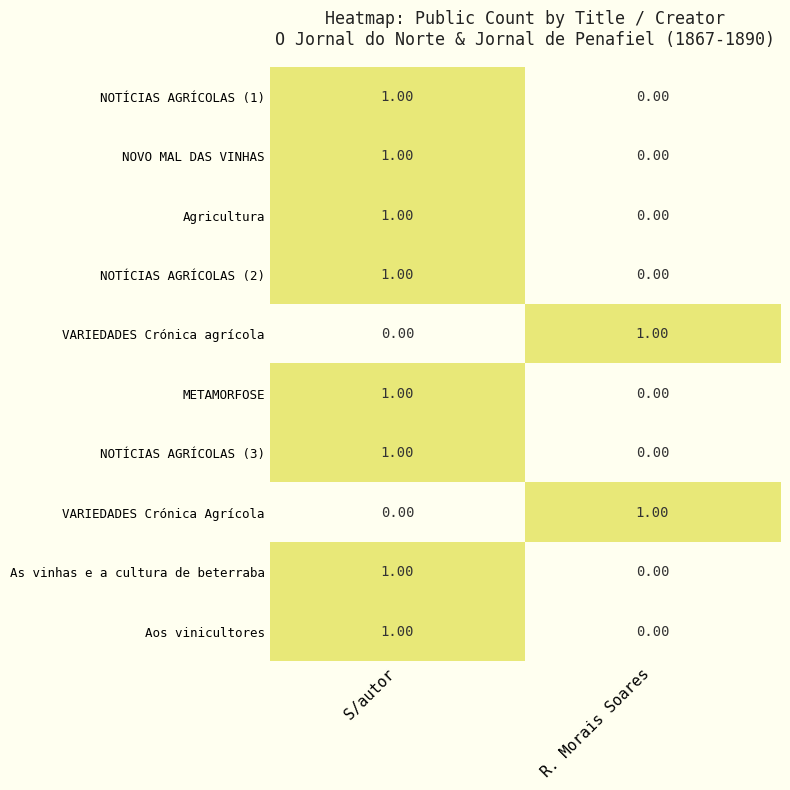

Where is Agricultura nearest to the value 0?

R. Morais Soares